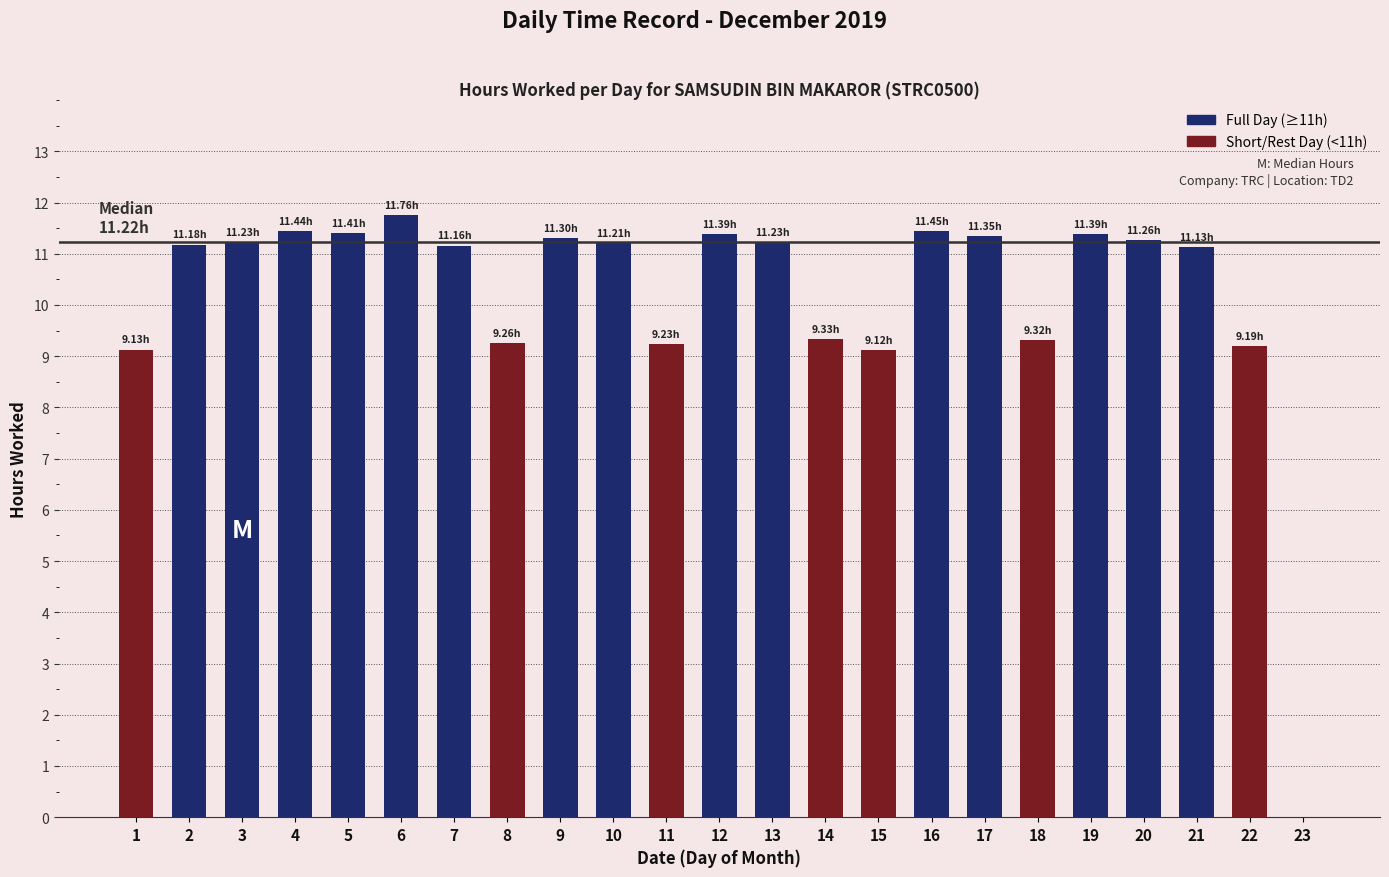

The value at 6 is 5.9. True or false?

False